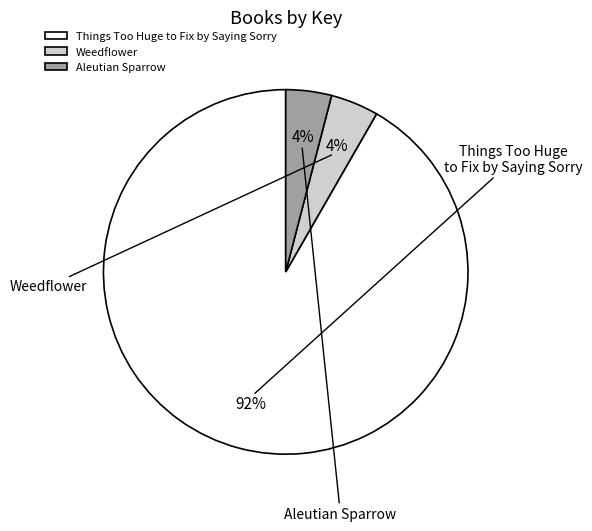

Rank the categories by value from lowest to highest.

Aleutian Sparrow, Weedflower, Things Too Huge to Fix by Saying Sorry